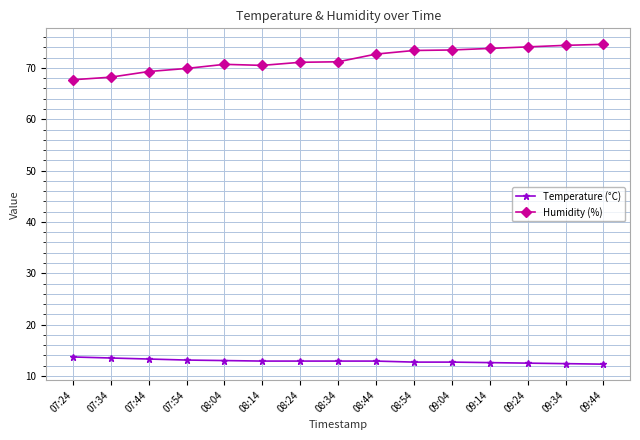

Rank the series by their average value, from lowest to highest.

Temperature (°C), Humidity (%)